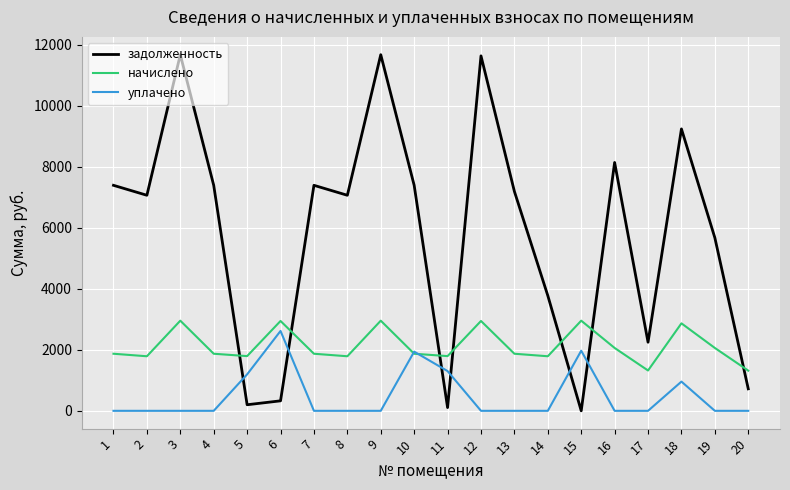

Does the chart display data point markers on the line(s)?

No